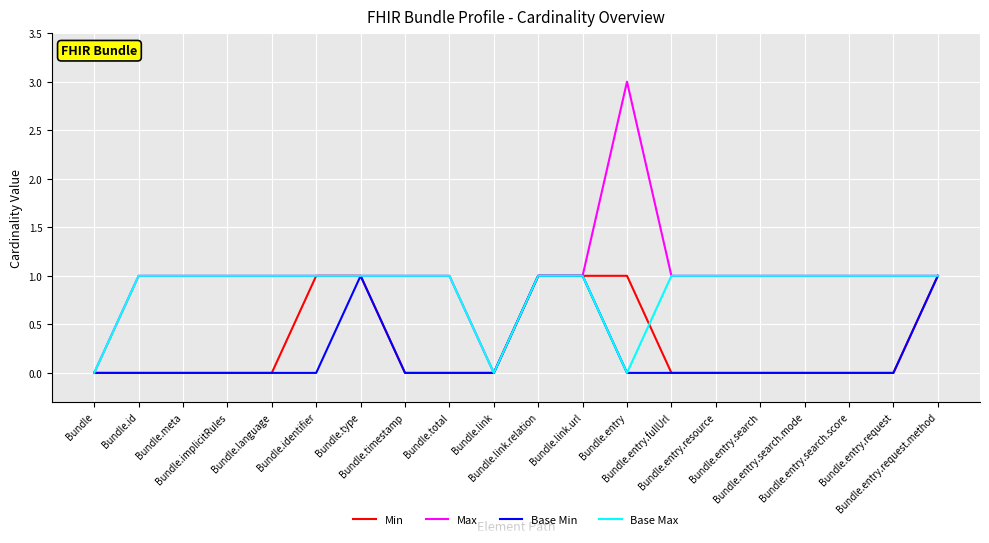

What is the highest value of the Max series?

3